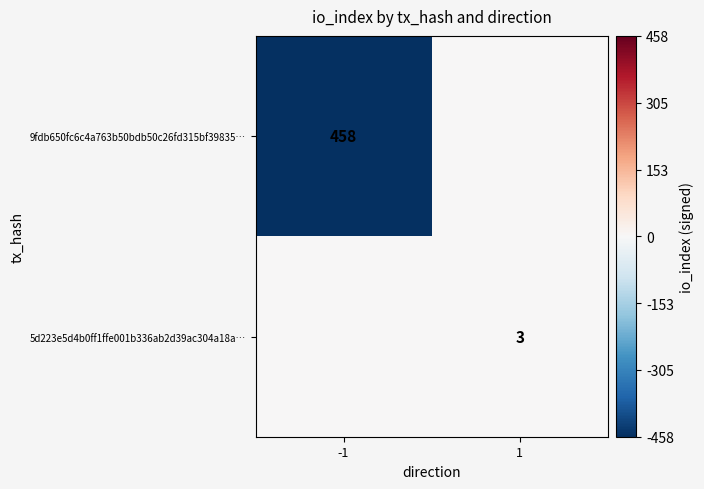

Is the value of 5d223e5d4b0ff1ffe001b336ab2d39ac304a18a… at 1 greater than the value of 9fdb650fc6c4a763b50bdb50c26fd315bf39835… at -1?

No